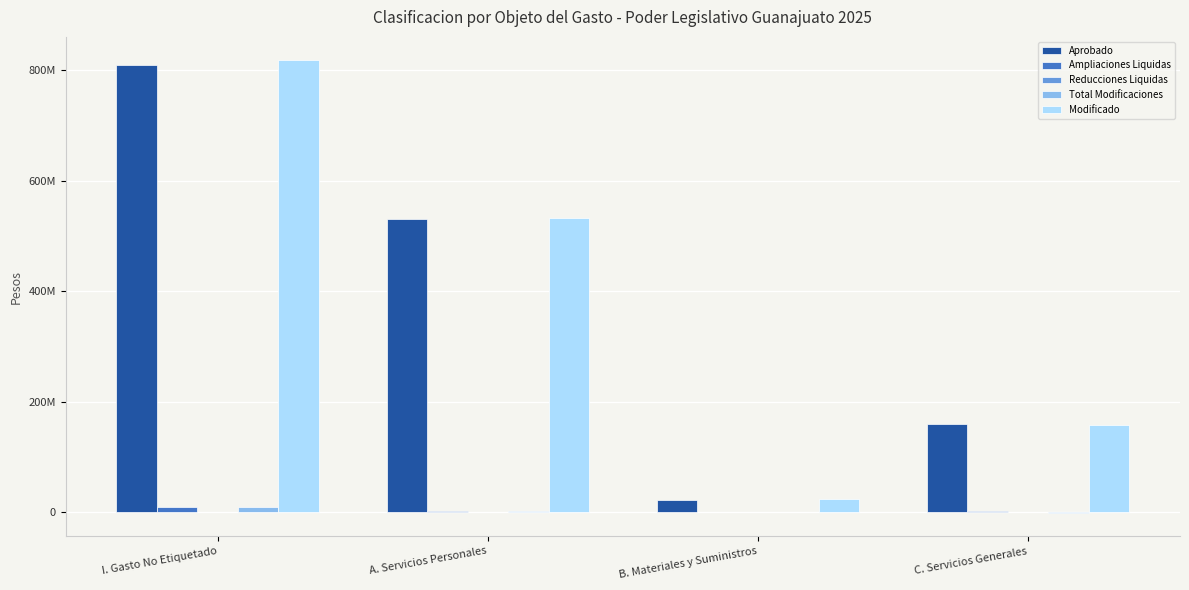

Rank the categories by Aprobado value from lowest to highest.

B. Materiales y Suministros, C. Servicios Generales, A. Servicios Personales, I. Gasto No Etiquetado